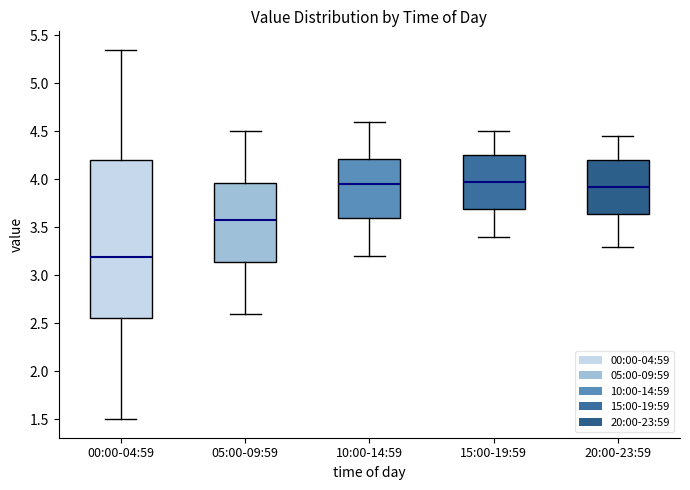

Reading left to right, read every box against the y-axis: the position of its median line, the range the box covers, and the ends of its whiskers. The values are not printed on the chart, so give them approximately, as read against the axis.

00:00-04:59: median 3.20, box 2.55 to 4.20, whiskers 1.50 to 5.35
05:00-09:59: median 3.60, box 3.15 to 3.95, whiskers 2.60 to 4.50
10:00-14:59: median 3.95, box 3.60 to 4.20, whiskers 3.20 to 4.60
15:00-19:59: median 4.00, box 3.70 to 4.25, whiskers 3.40 to 4.50
20:00-23:59: median 3.95, box 3.65 to 4.20, whiskers 3.30 to 4.45